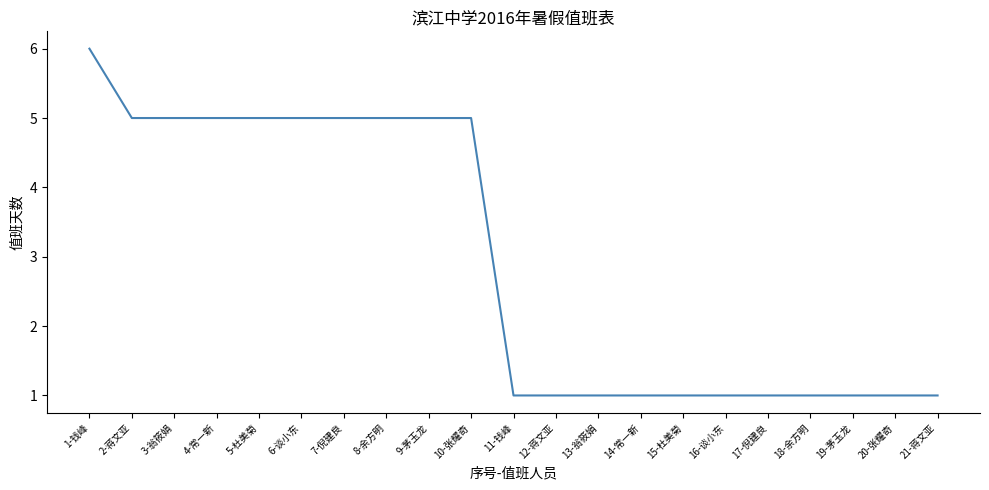

What is the sum of the values at 8-余方明 and 17-倪建良?

6